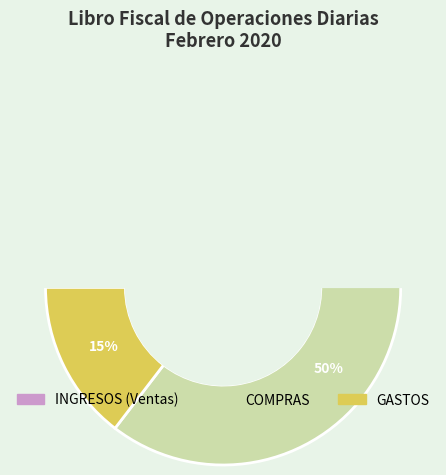

How much of the chart is everything except INGRESOS (Ventas)?

64.6%